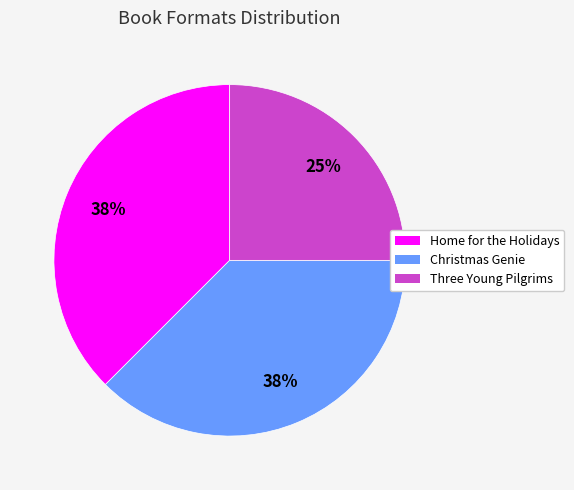

Is there a majority slice in this chart?

No